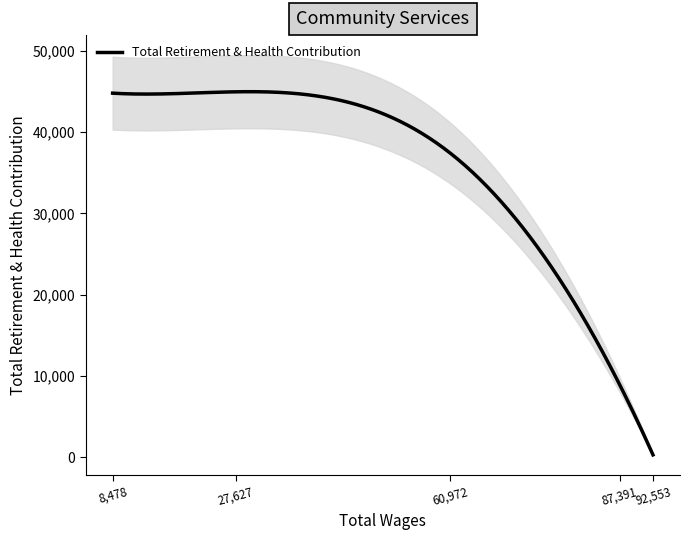

What is the maximum value shown in the chart?

44937